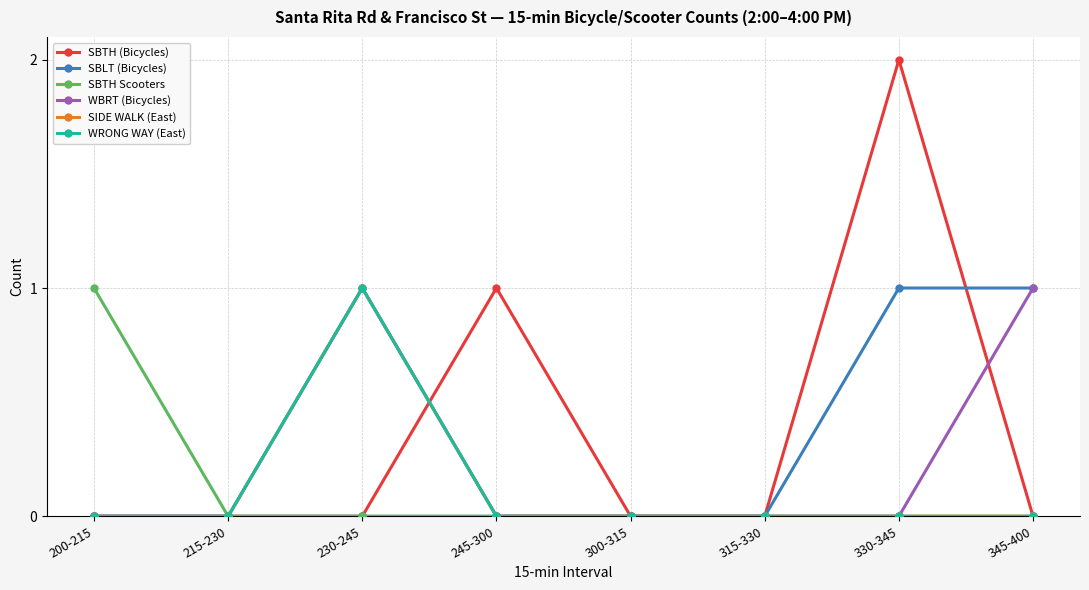

Which has a higher value, 315-330 or 345-400?

315-330